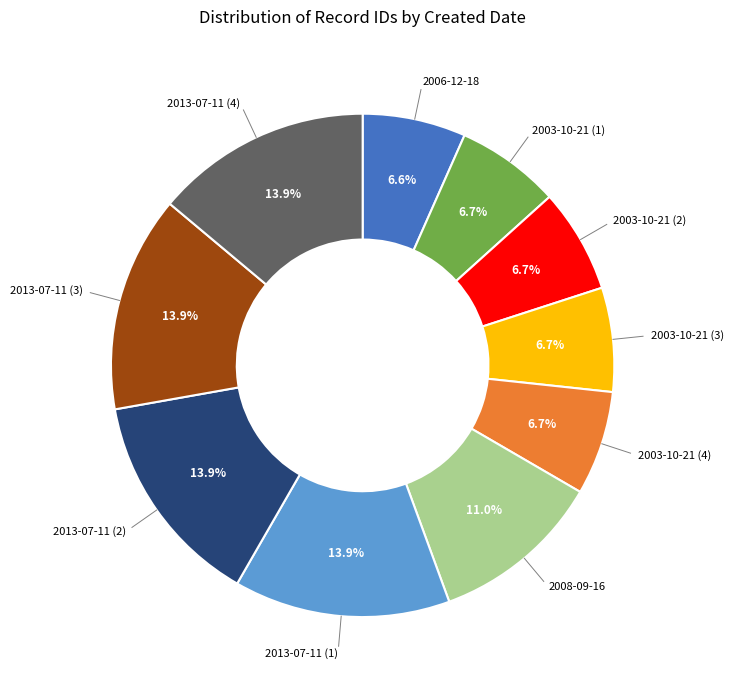

How many segments does this pie chart have?

10